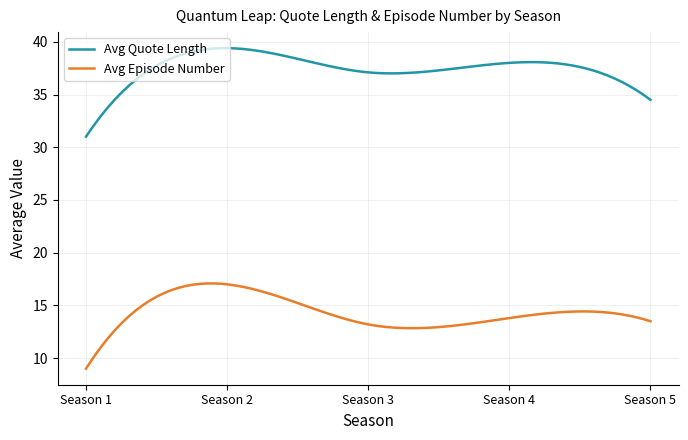

Which series has the largest range (max minus min)?

Avg Quote Length